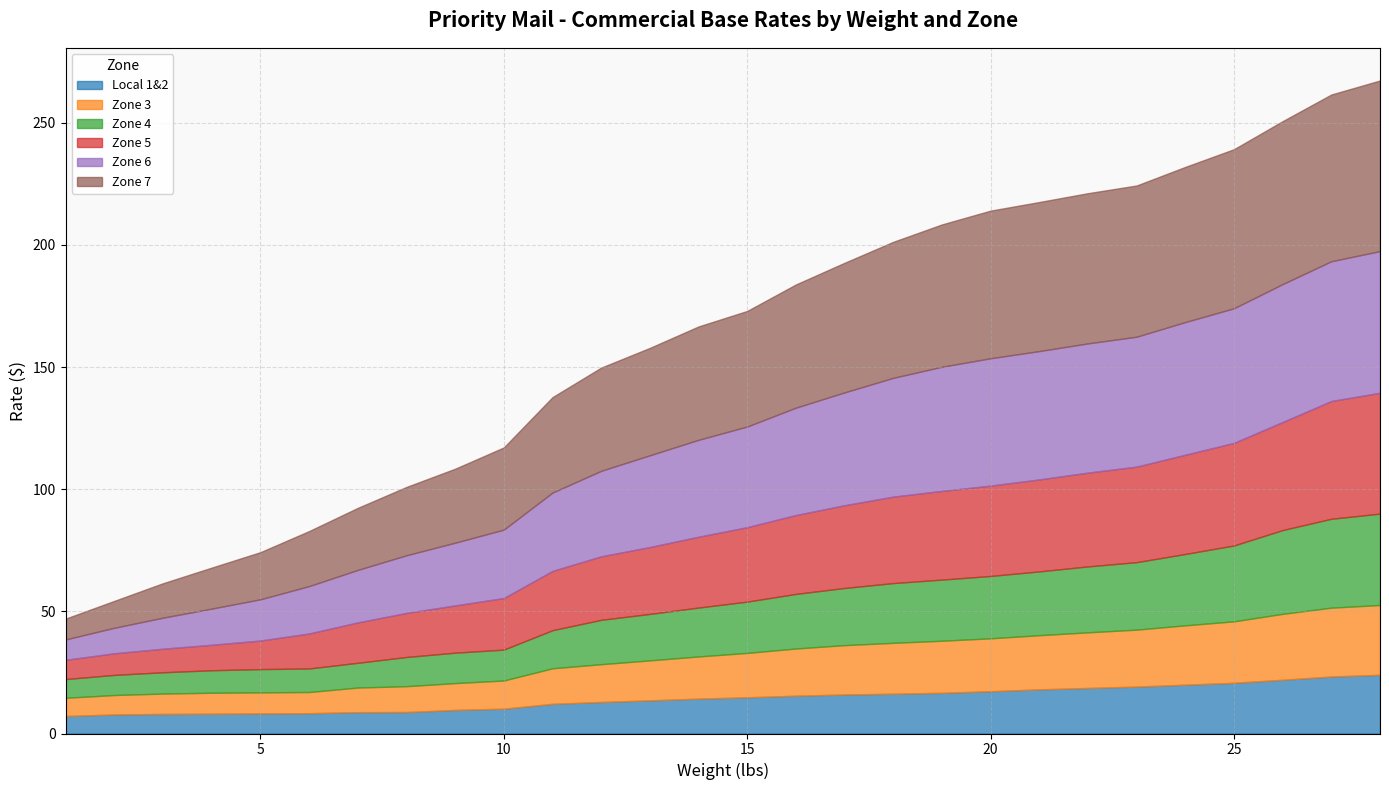

What is the difference between the Zone 3 values at 7 and 12?

5.4